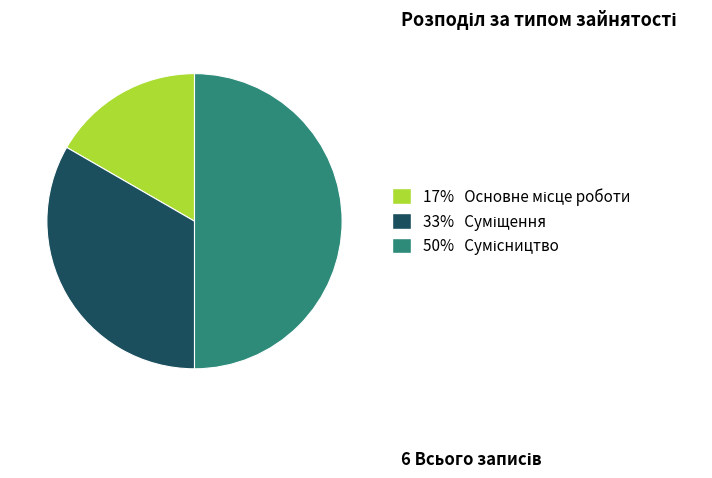

Rank the categories by value from lowest to highest.

Основне місце роботи, Суміщення, Сумісництво